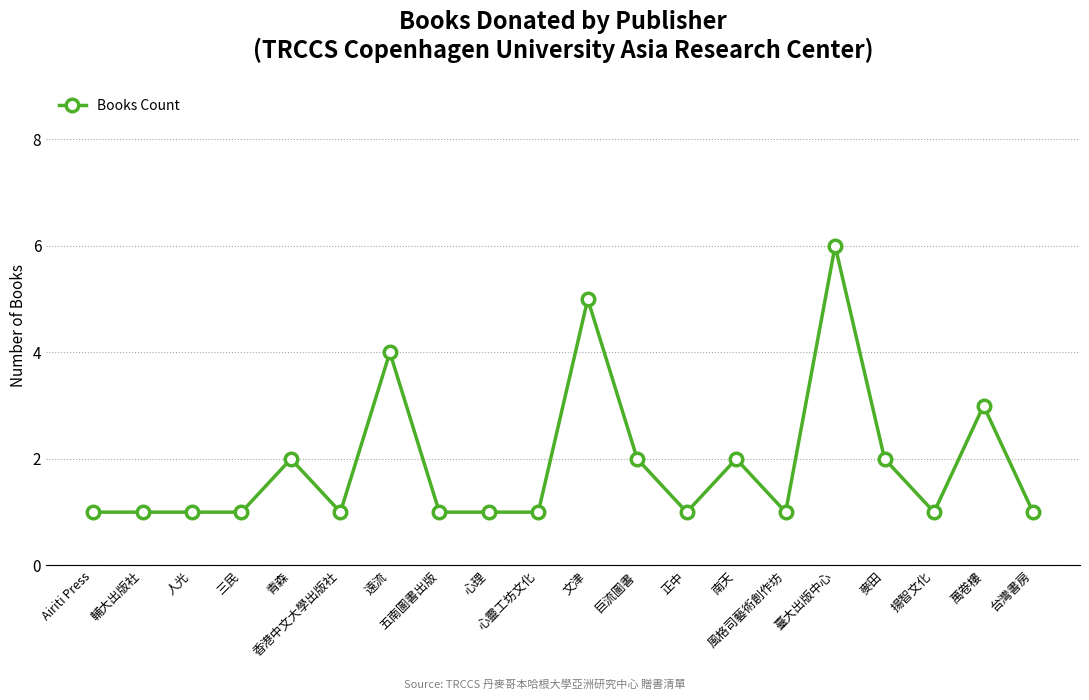

True or false: there are more than 2 points higher than both neighbors.

True